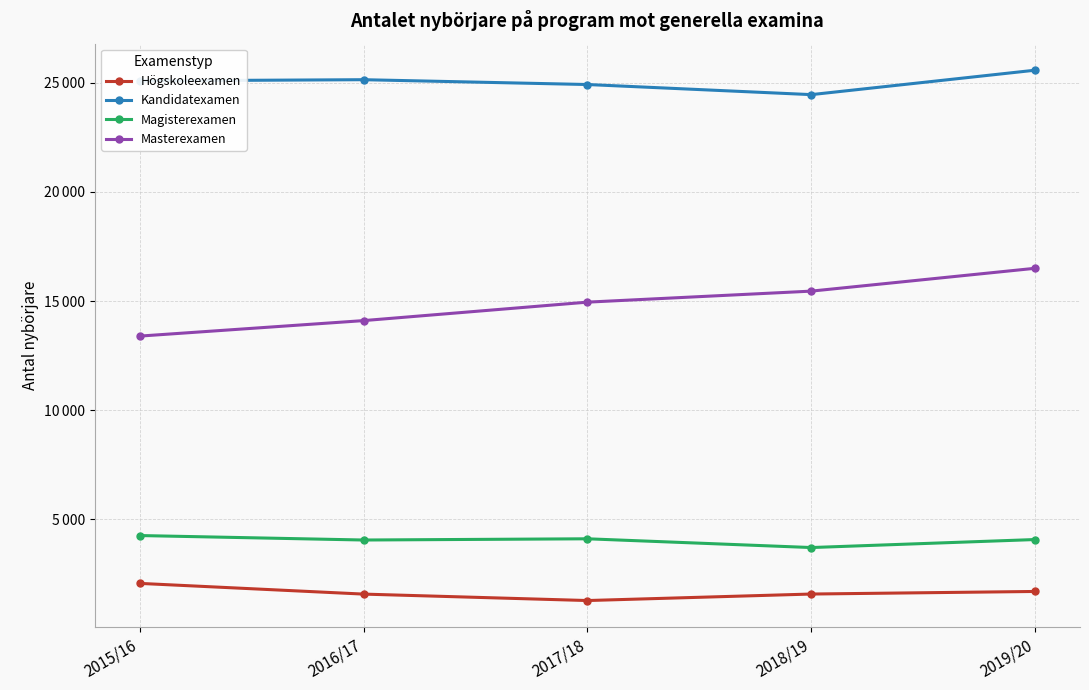

At which category does Magisterexamen reach its first local peak?

2017/18